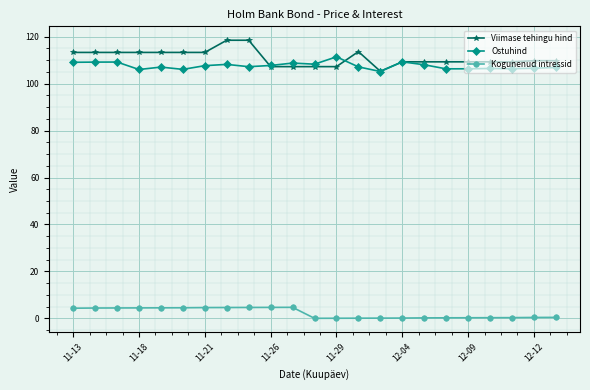

What is the value of the Ostuhind point at the 18th from the left?

106.3